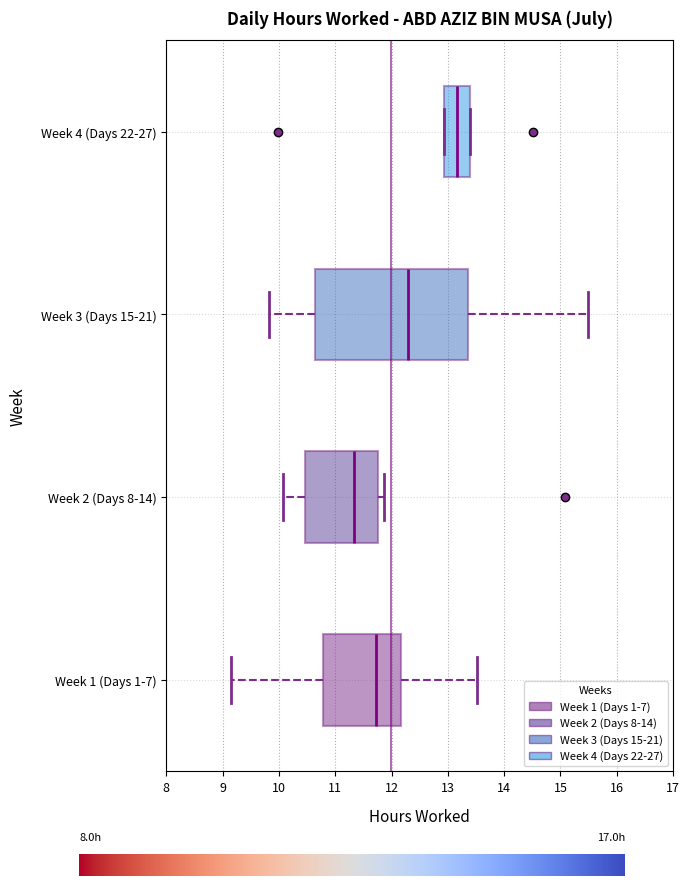

Which box has the furthest to the right median line?

Week 4 (Days 22-27)